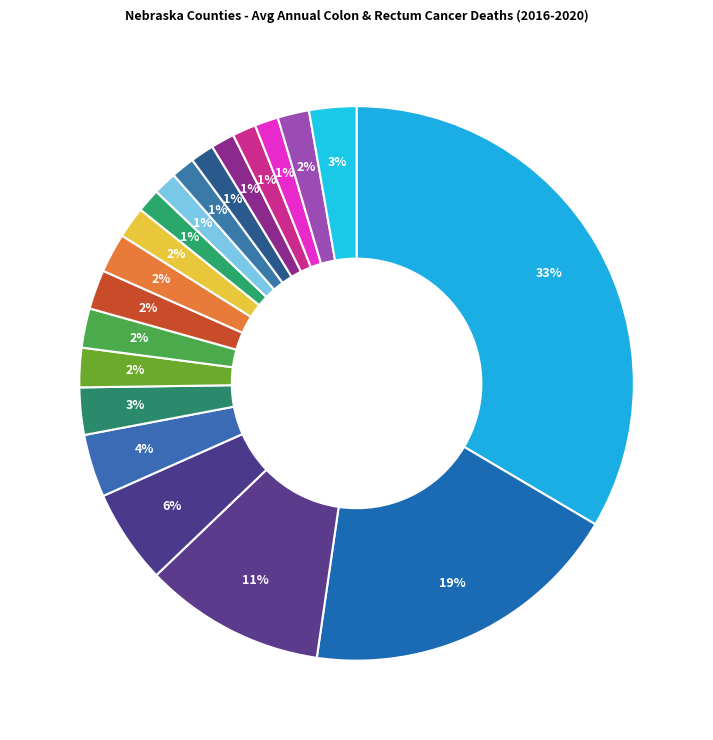

How many slices are in this pie chart?

20